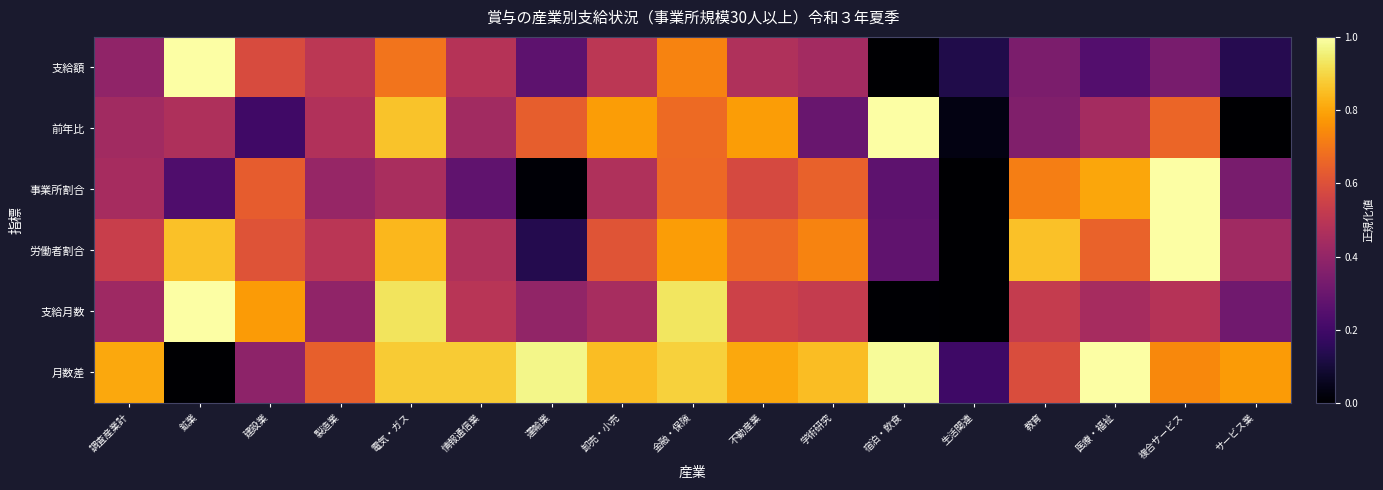

Which has a higher value, 医療・福祉 or 情報通信業?

情報通信業